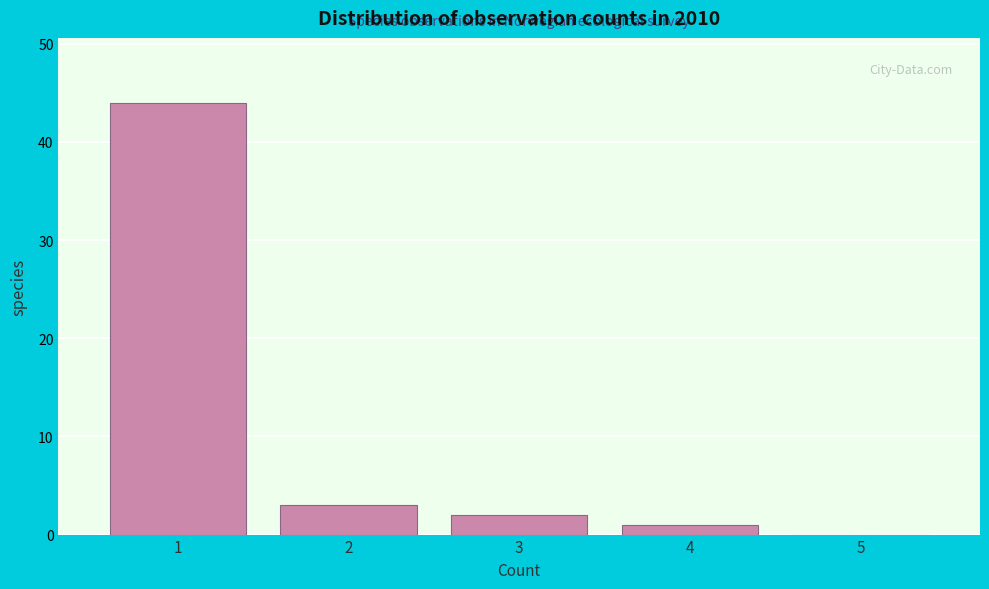

Reading left to right, list every bar in this chart as the range it spans on the x-axis followed by its height. The values are not printed on the chart, so give them approximately, as read against the axis.

0.5 to 1.5: 44
1.5 to 2.5: 3
2.5 to 3.5: 2
3.5 to 4.5: 1
4.5 to 5.5: 0